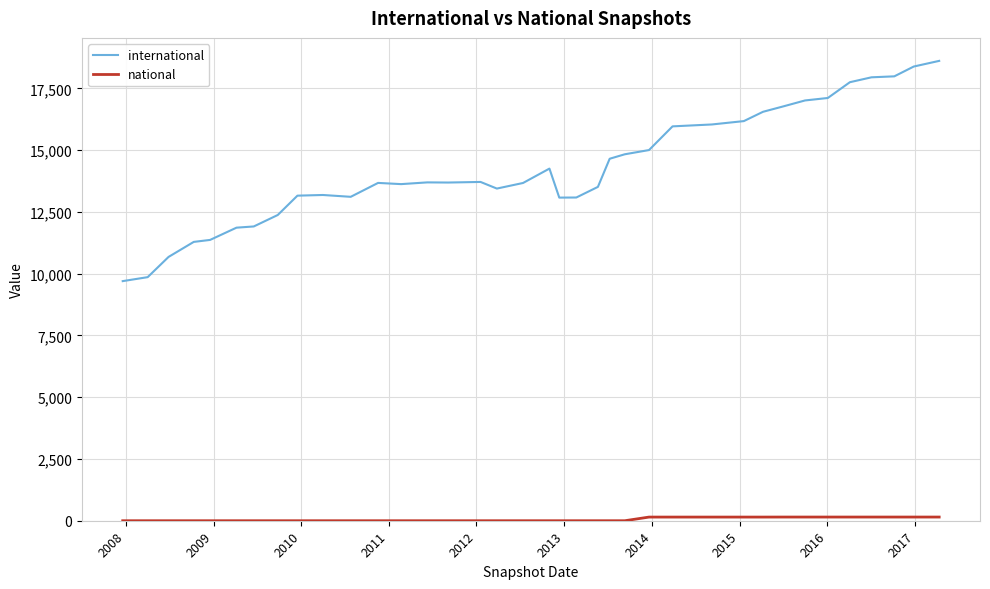

What is the maximum value shown in the chart?

18616